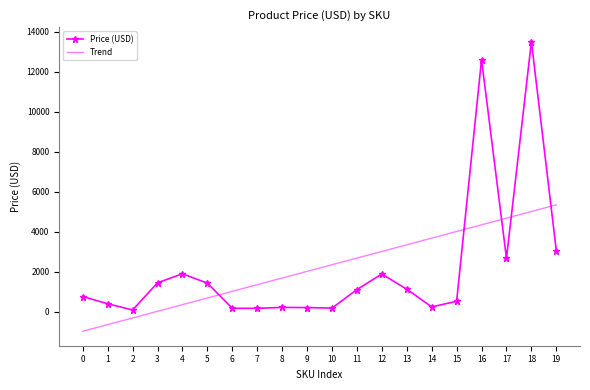

What is the difference between the Trend values at 17 and 4?

4324.4